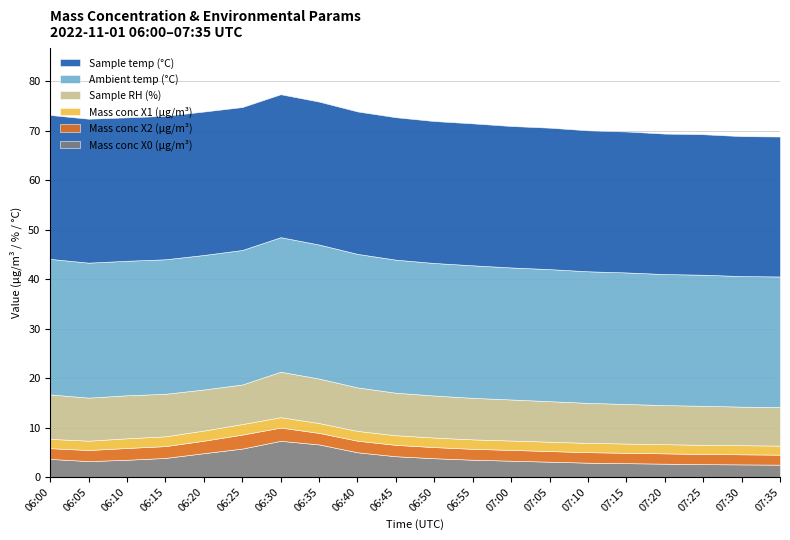

What is the difference between the Sample temp (°C) values at 06:05 and 07:00?

0.5